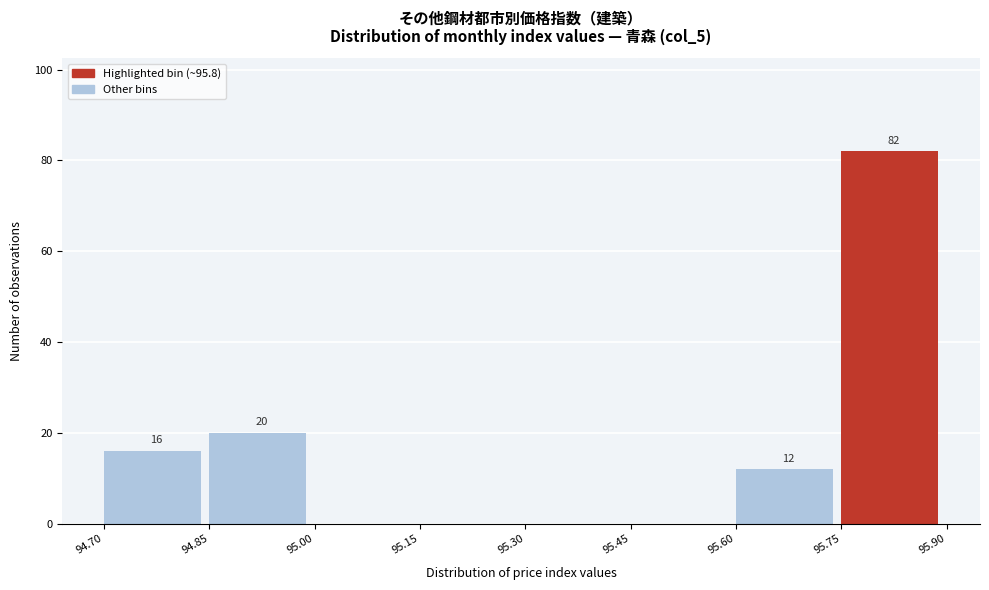

Over which range of the x-axis is the bar tallest?

95.75 to 95.90